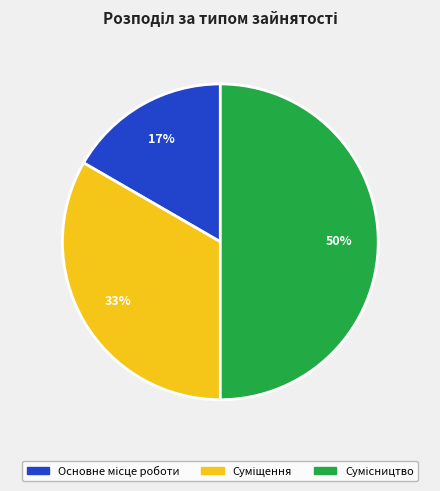

To the nearest percent, what is the average slice percentage?

33%